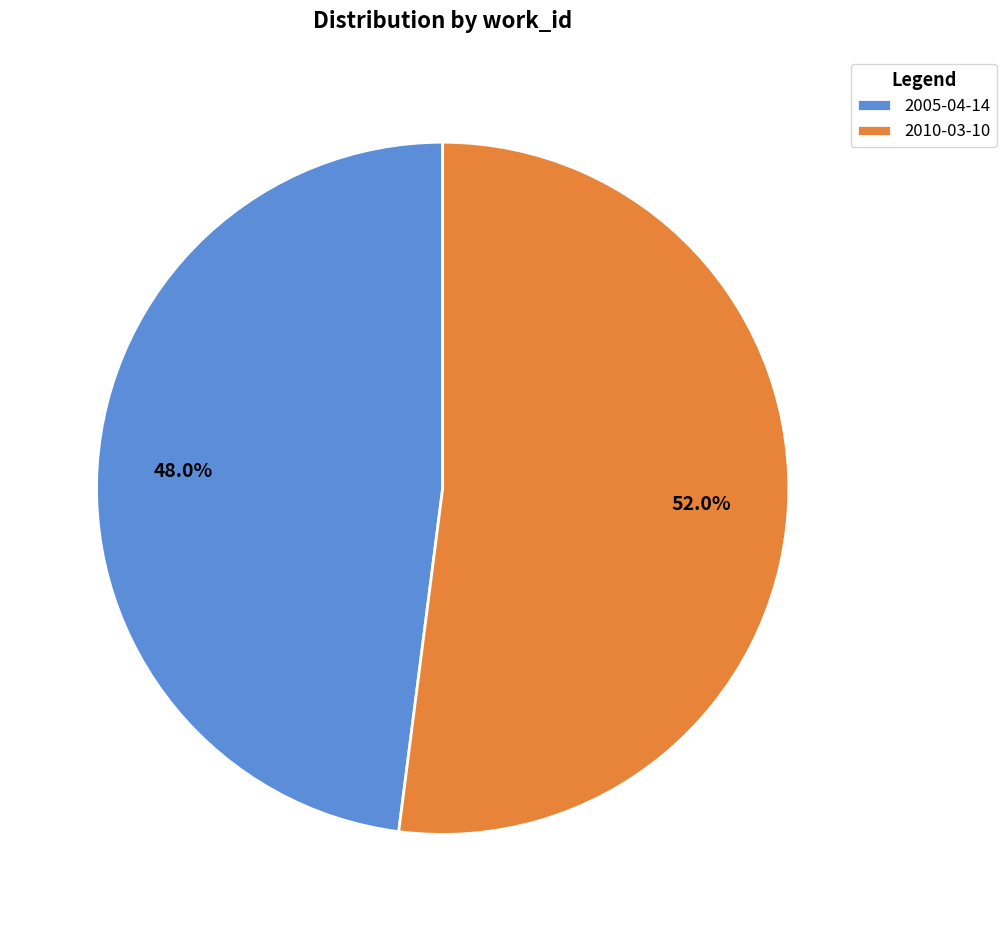

Which category accounts for the majority?

2010-03-10